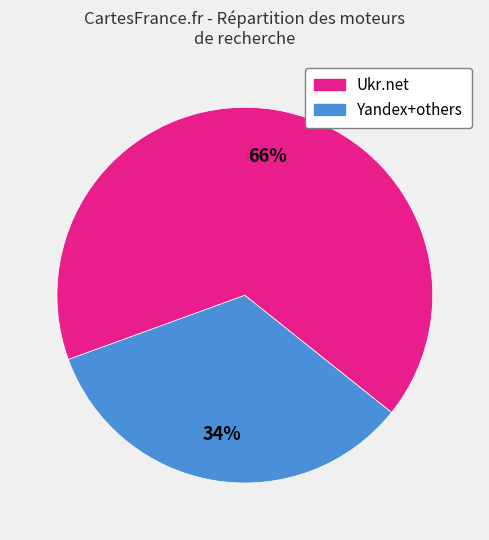

To the nearest percent, what is the average slice percentage?

50%